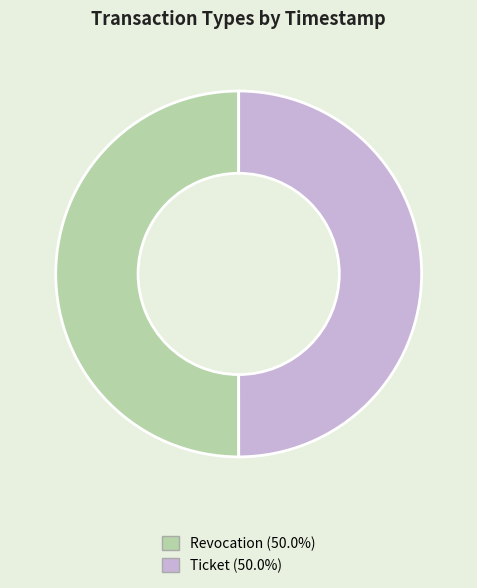

Combined, what portion of the pie is Ticket and Revocation?

100.0%